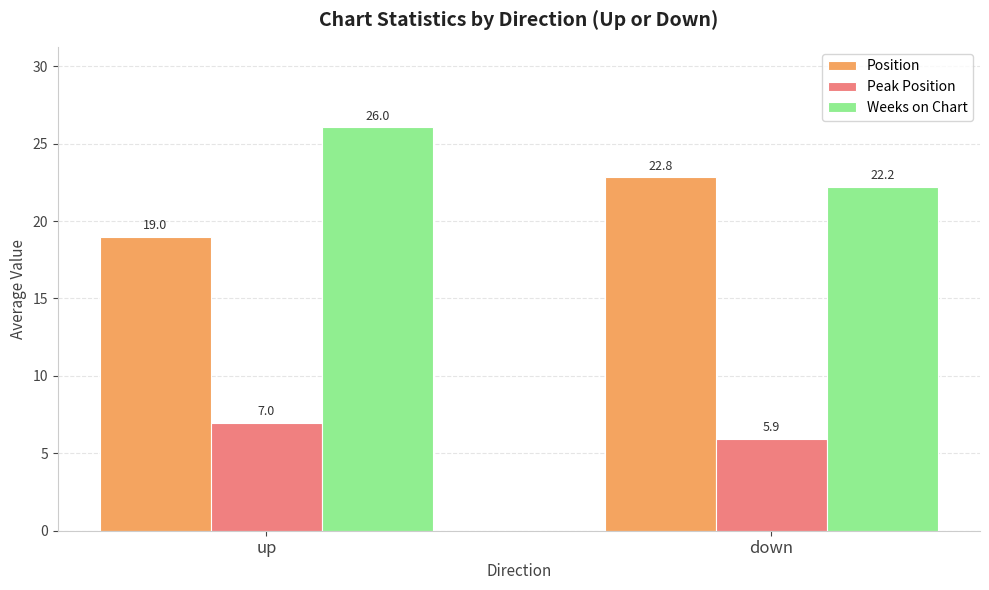

What is the label of the 2nd bar from the right?

up